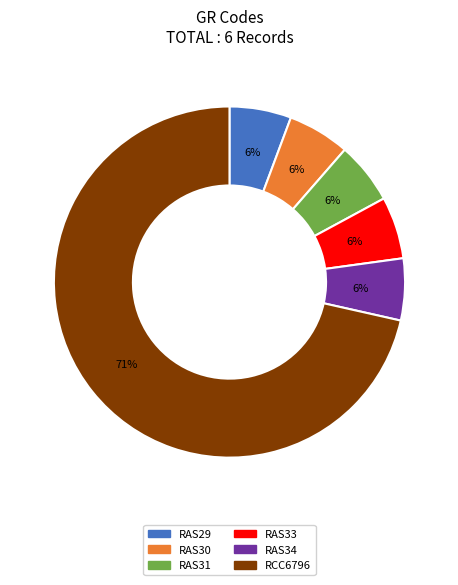

True or false: RAS30 accounts for 15% of the total.

False